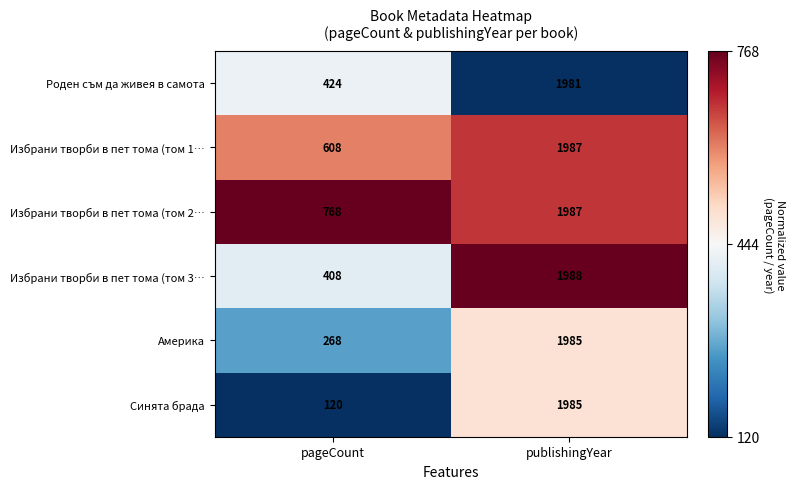

What is the total value across all series at pageCount?

2596